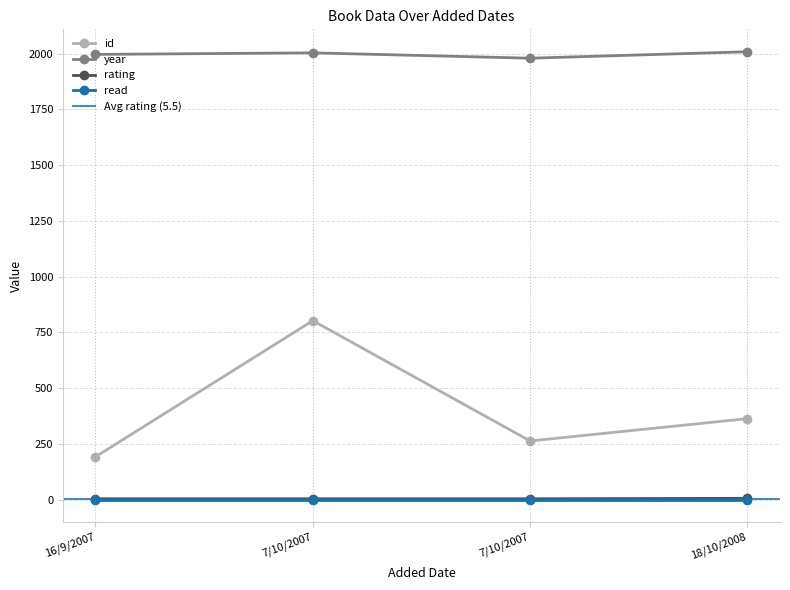

What is the total value across all series at 7/10/2007?

2811